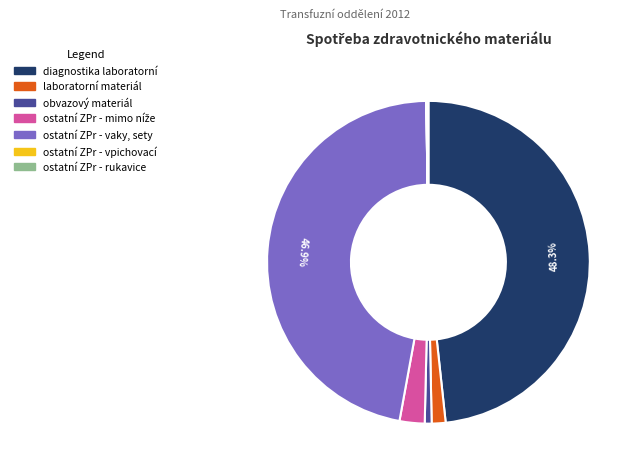

Is there a majority slice in this chart?

No